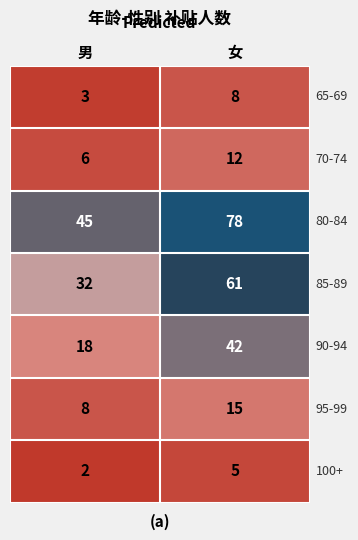

What is the difference between the highest and lowest values at 男?

43